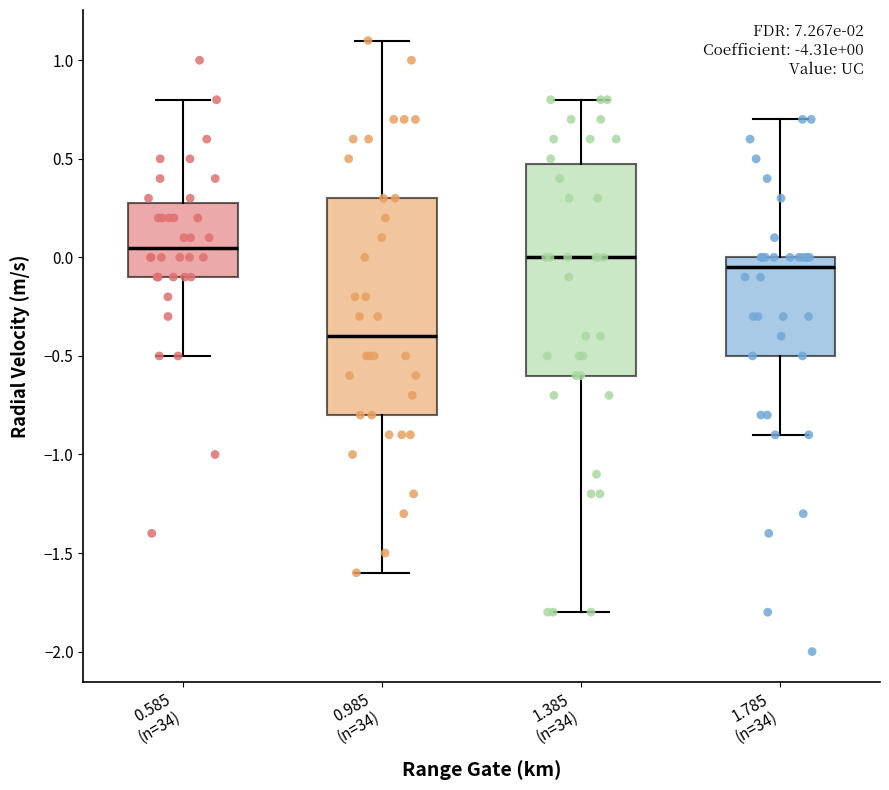

Which box's median line is the lowest?

0.985 (n=34)